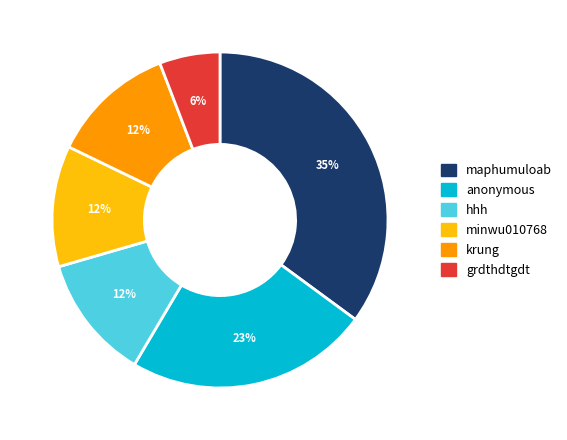

Which category has the smallest portion of the pie?

grdthdtgdt